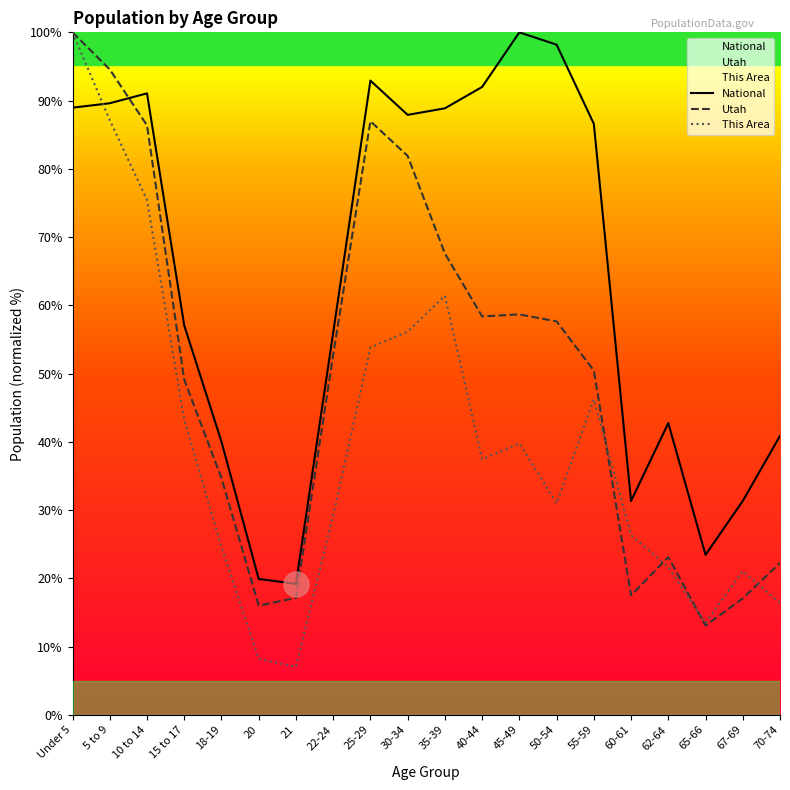

Is it true that National equals 31.1 at 30-34?

False